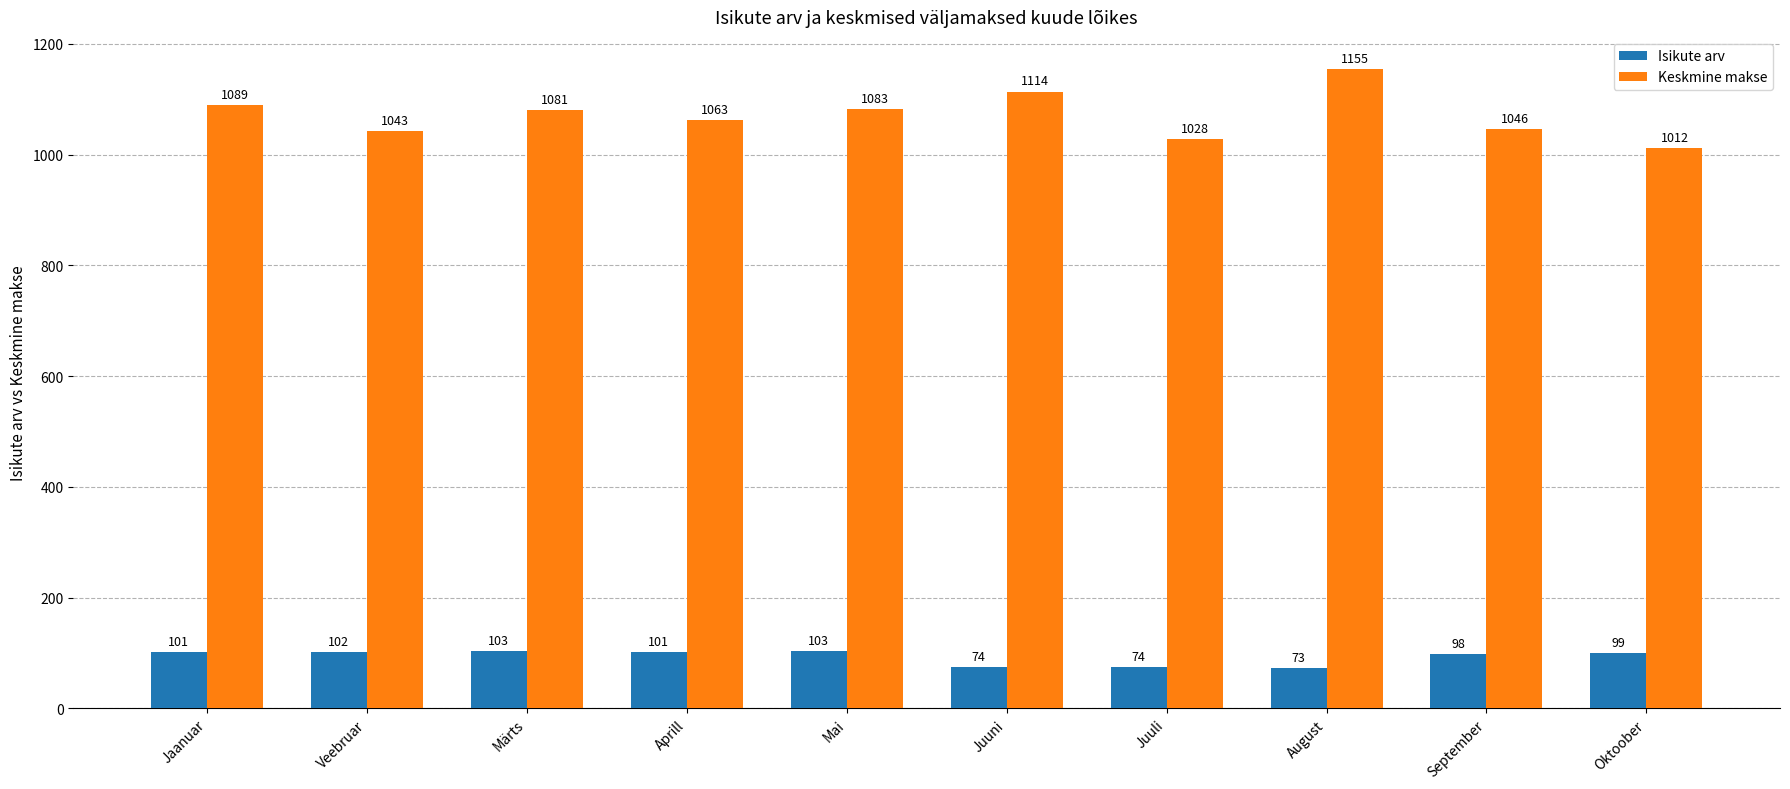

List the series in order of their peak value, lowest first.

Isikute arv, Keskmine makse